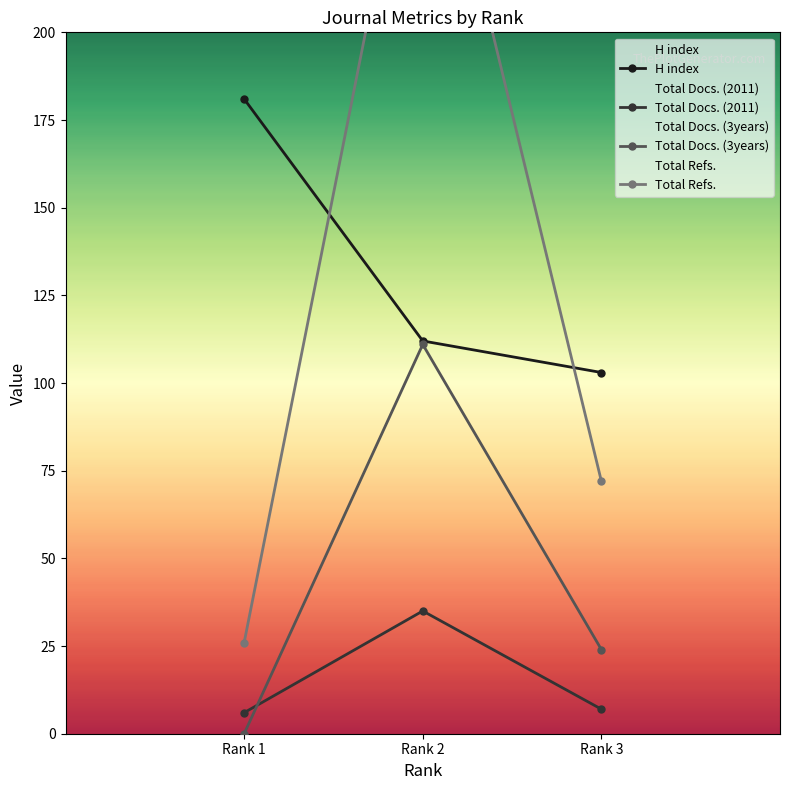

How many categories are shown in the chart?

3